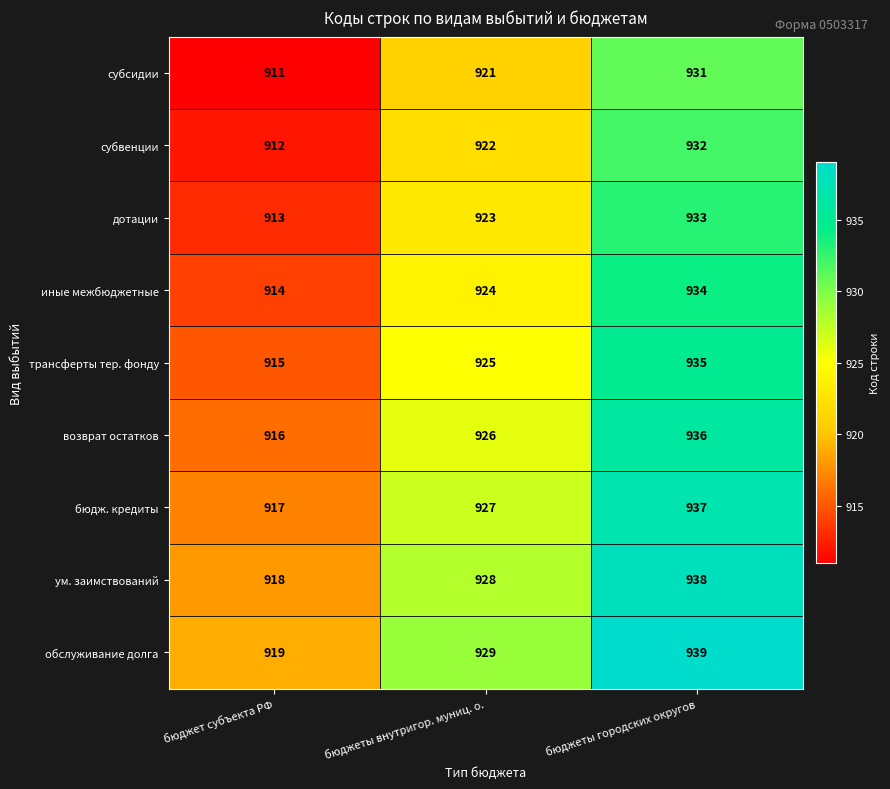

The value of трансферты тер. фонду at бюджеты внутригор. муниц. о. is 925. True or false?

True